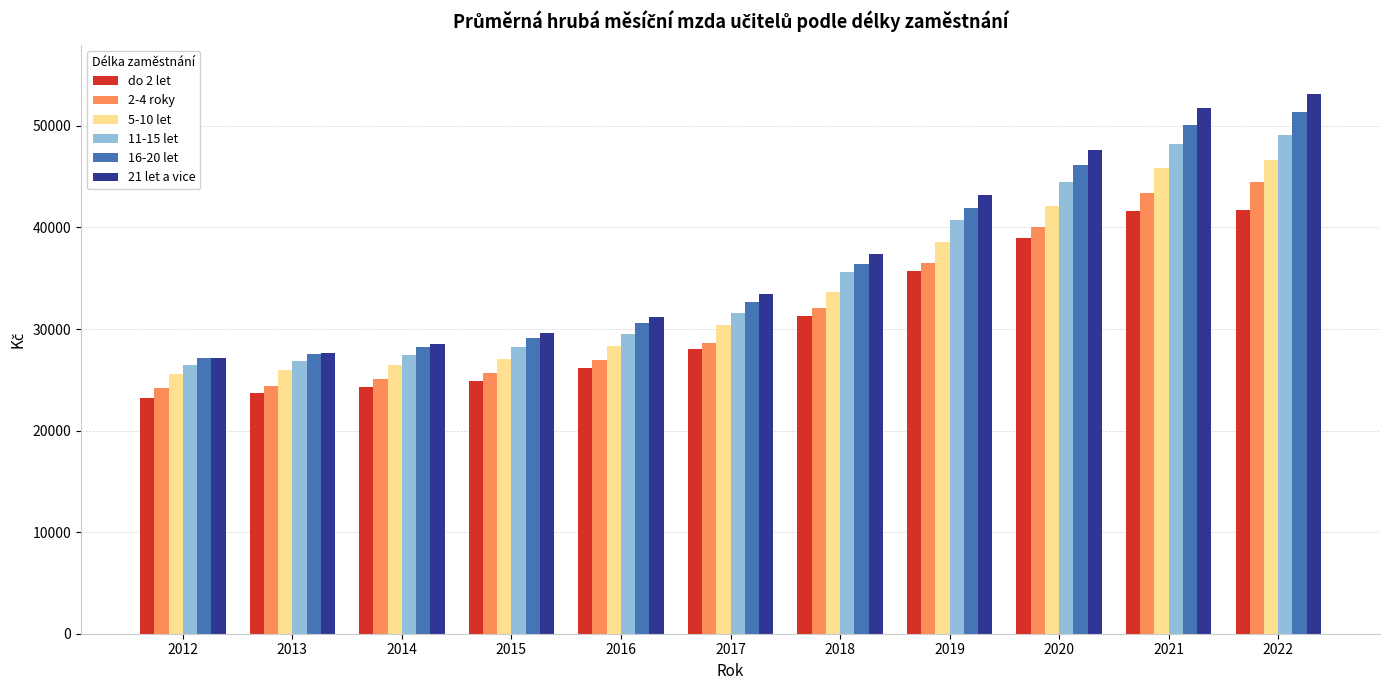

How many groups of bars are there?

11